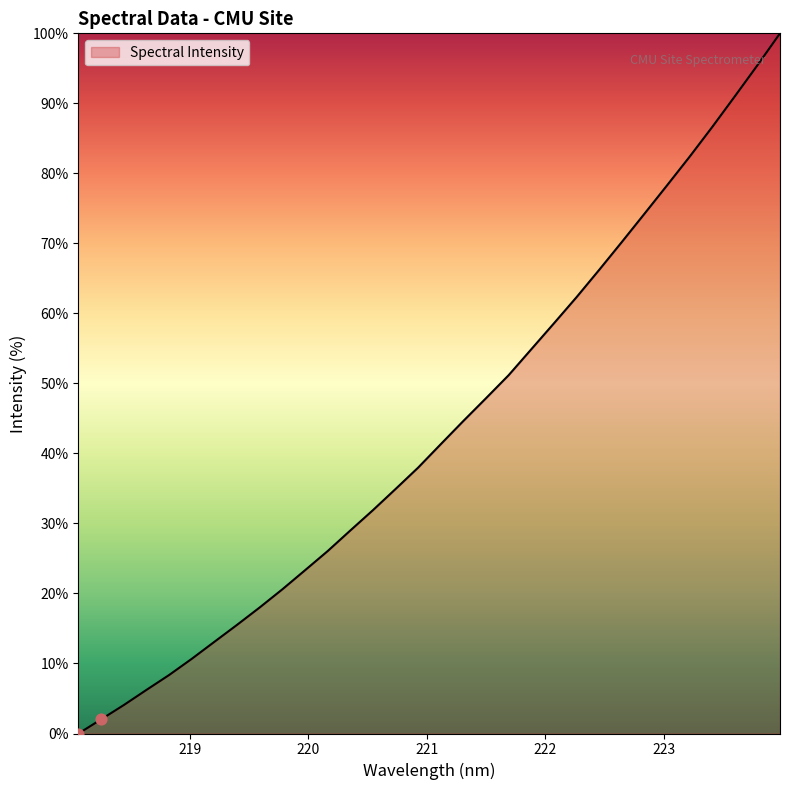

What is the maximum value shown in the chart?

100.0